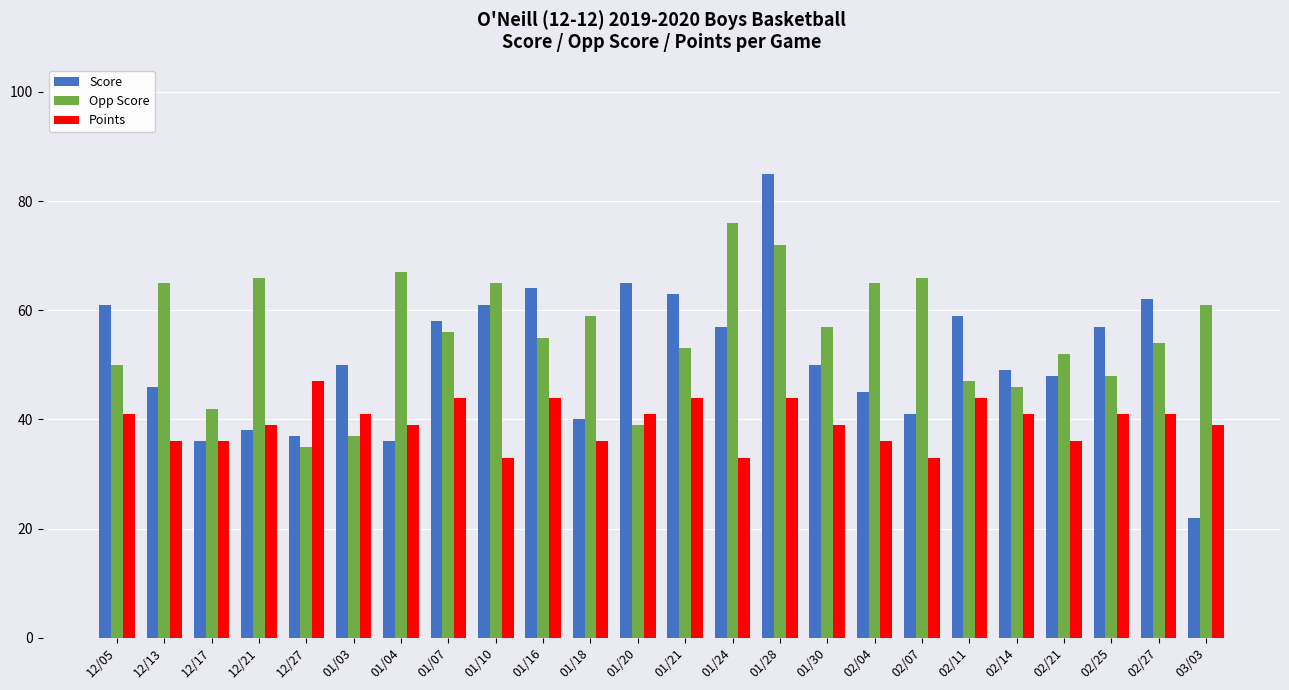

The Score series shows 24 at 02/21. True or false?

False